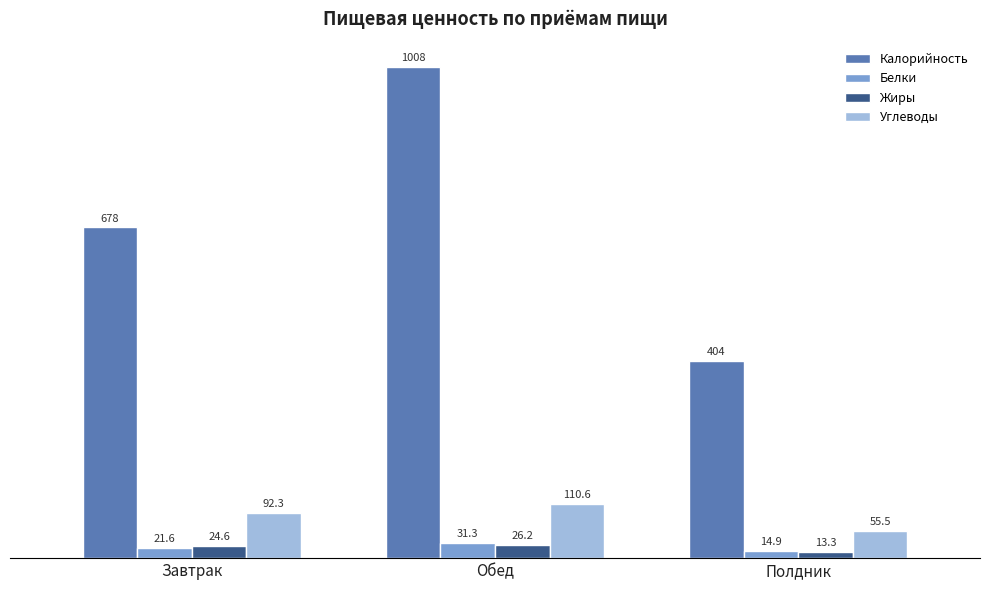

Between Завтрак and Обед, which series saw the biggest shift?

Калорийность